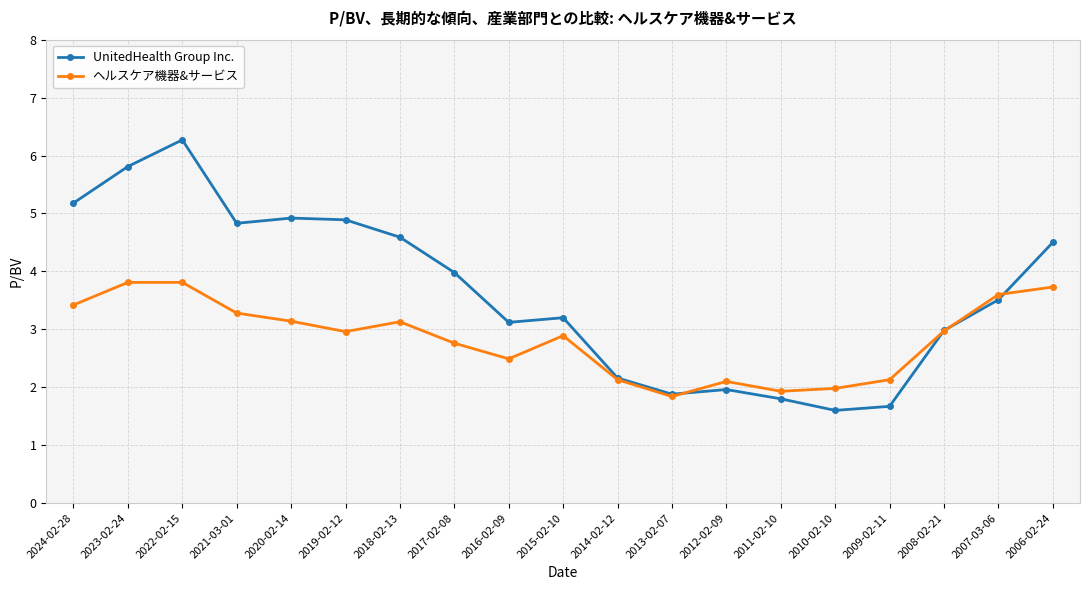

What is the spread (max minus min) of values at 2011-02-10?

0.1